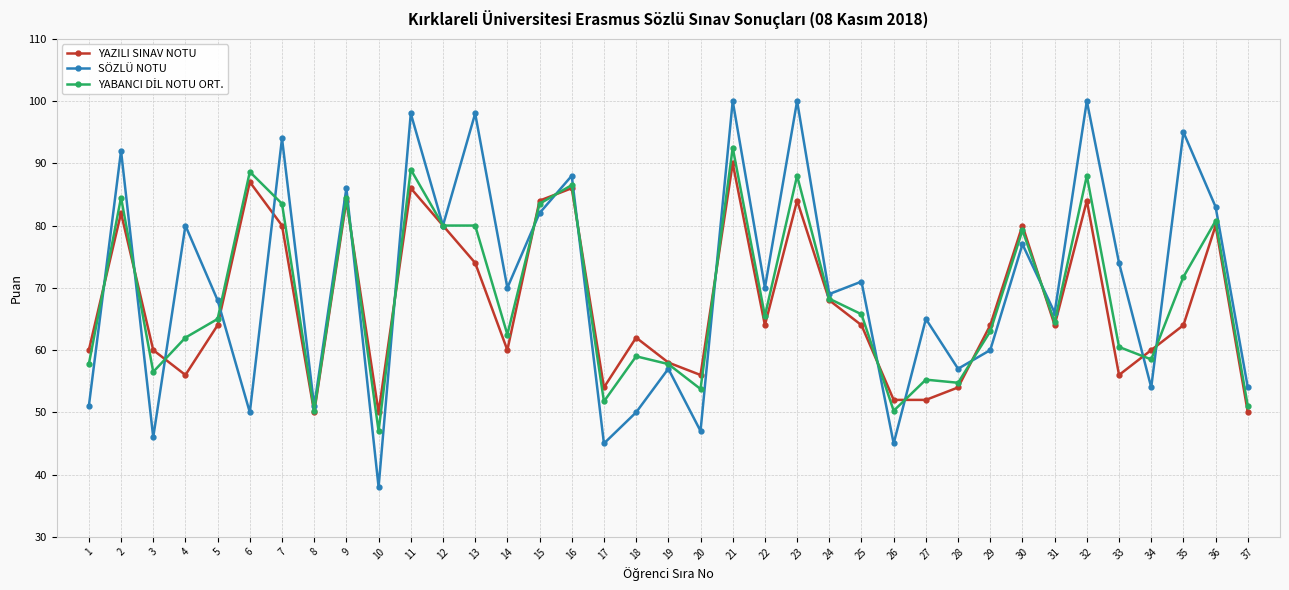

What is the smallest value displayed?

38.0